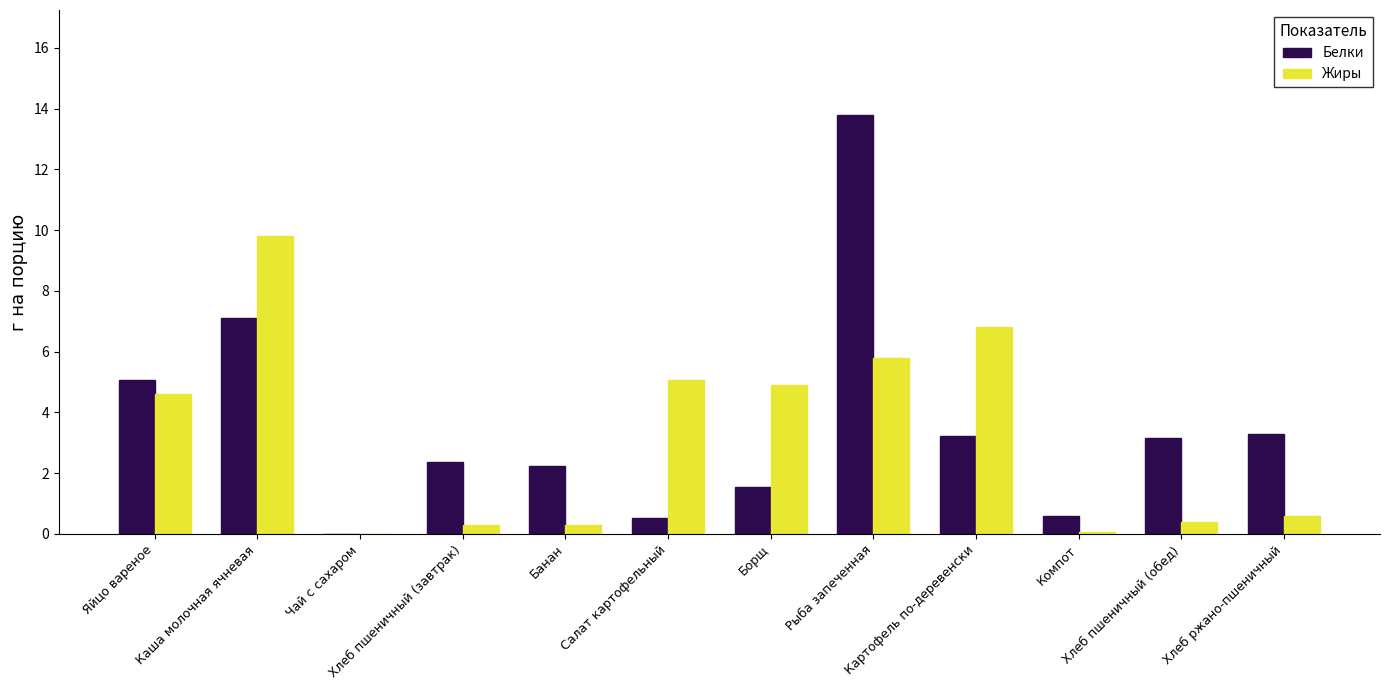

What is the total value across all series at Борщ?

6.4